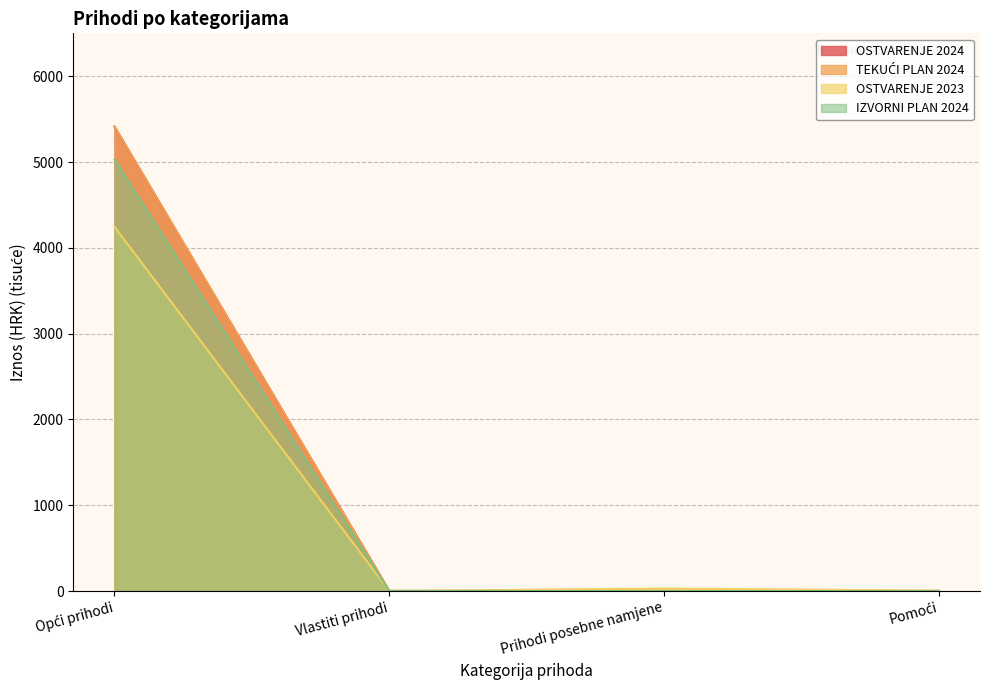

How many lines are shown in the chart?

4